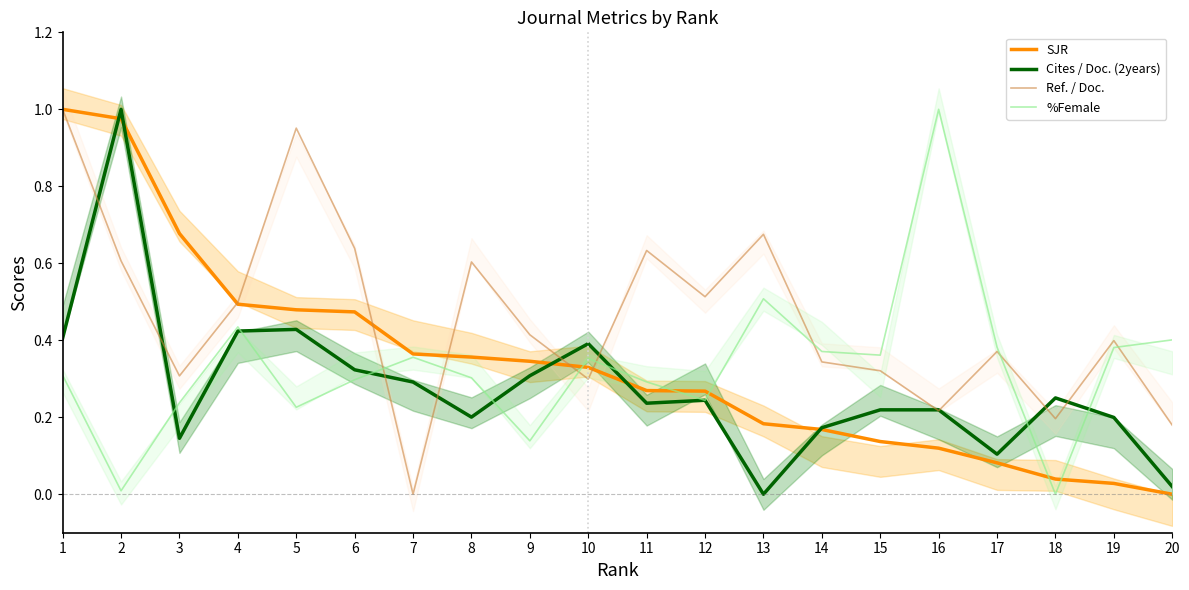

At how many categories does at least one series exceed 0?

20